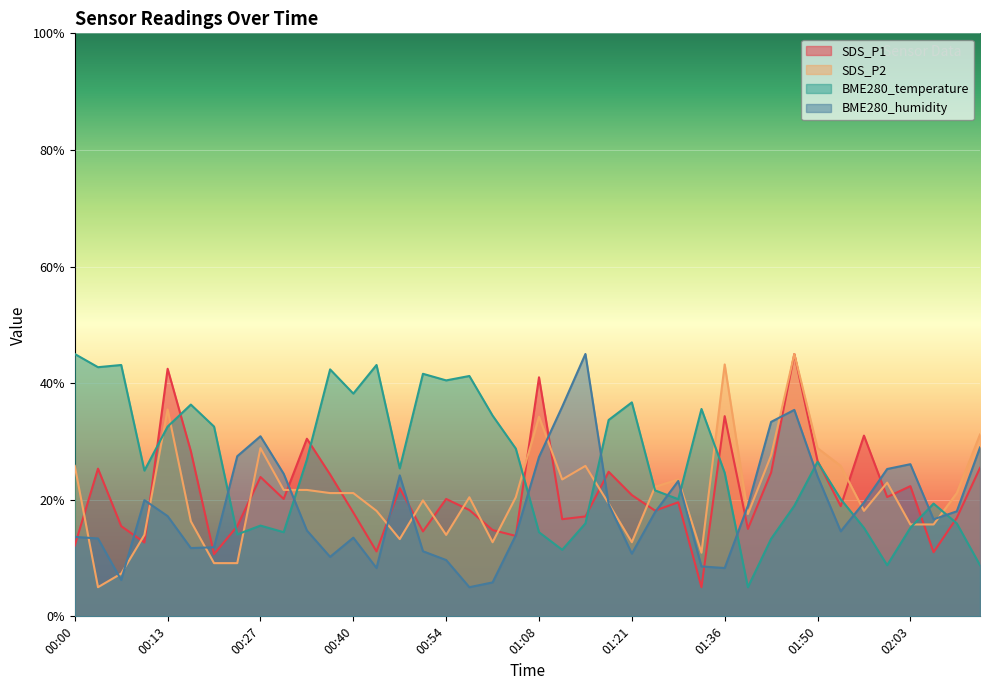

What is the label of the 27th point from the left?

01:29